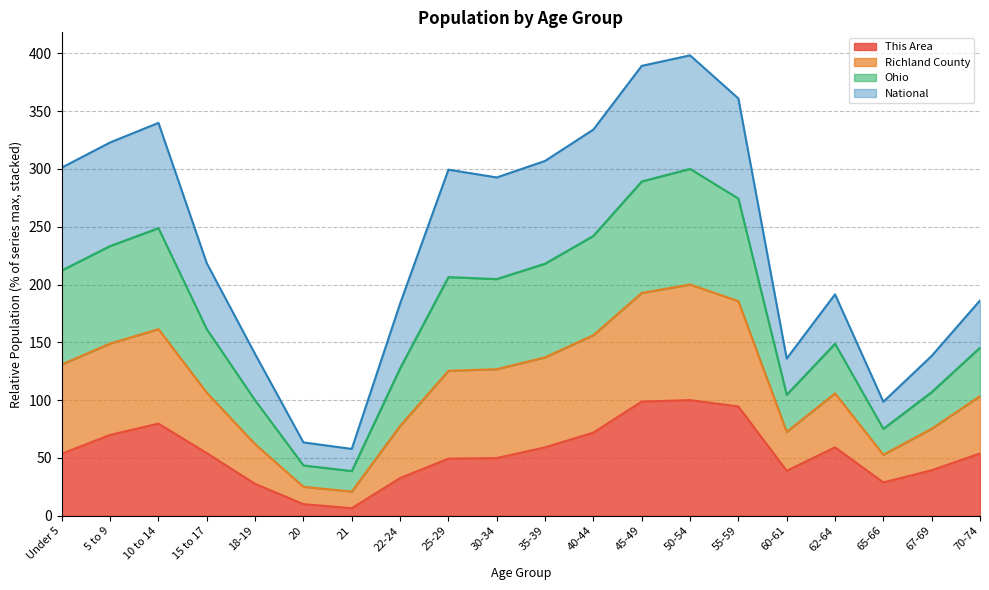

Where does the Ohio series first go above 204?

Under 5